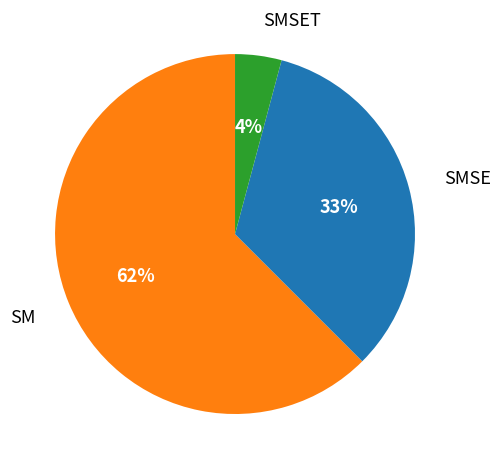

To the nearest percent, what is the average slice percentage?

33%